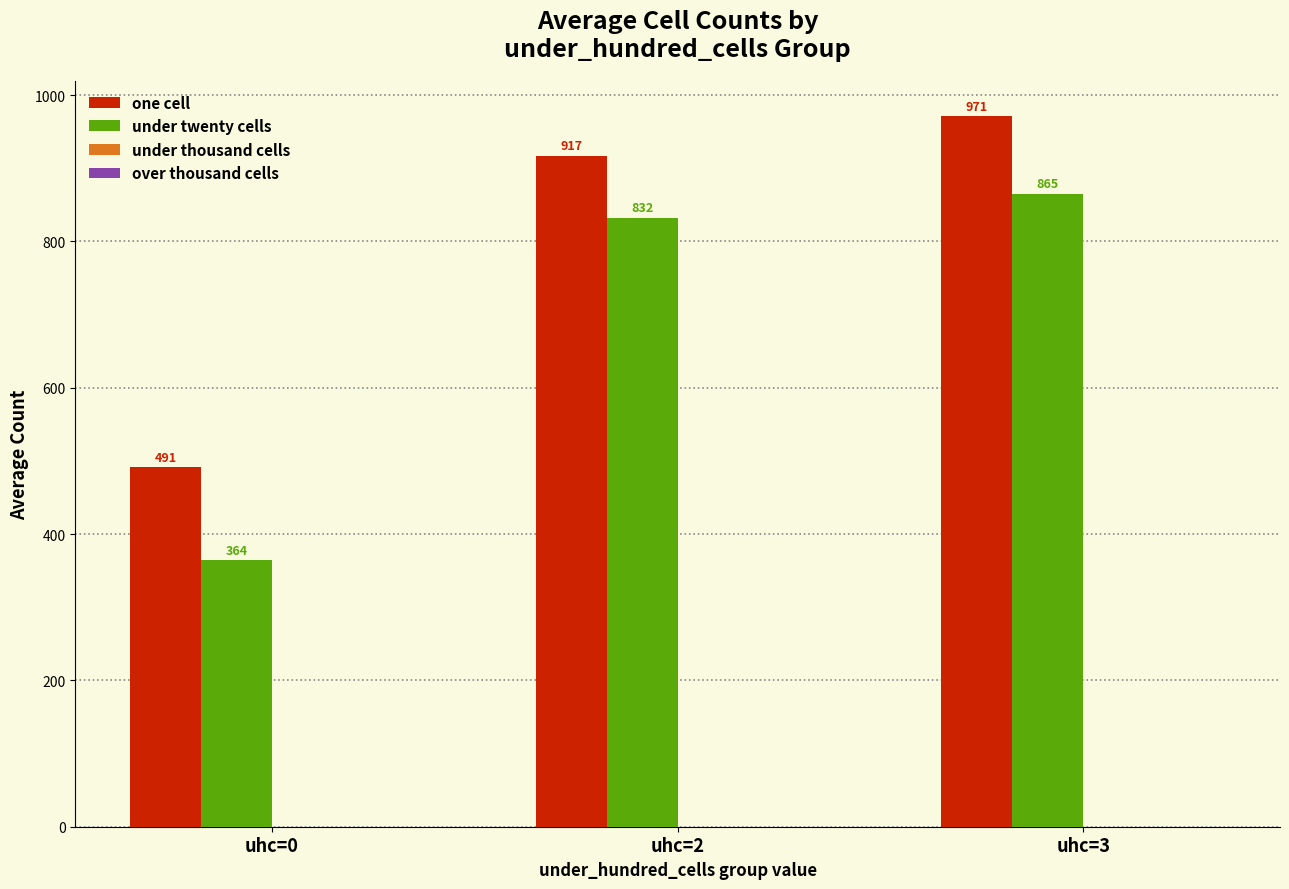

How many data points does each series have?

3